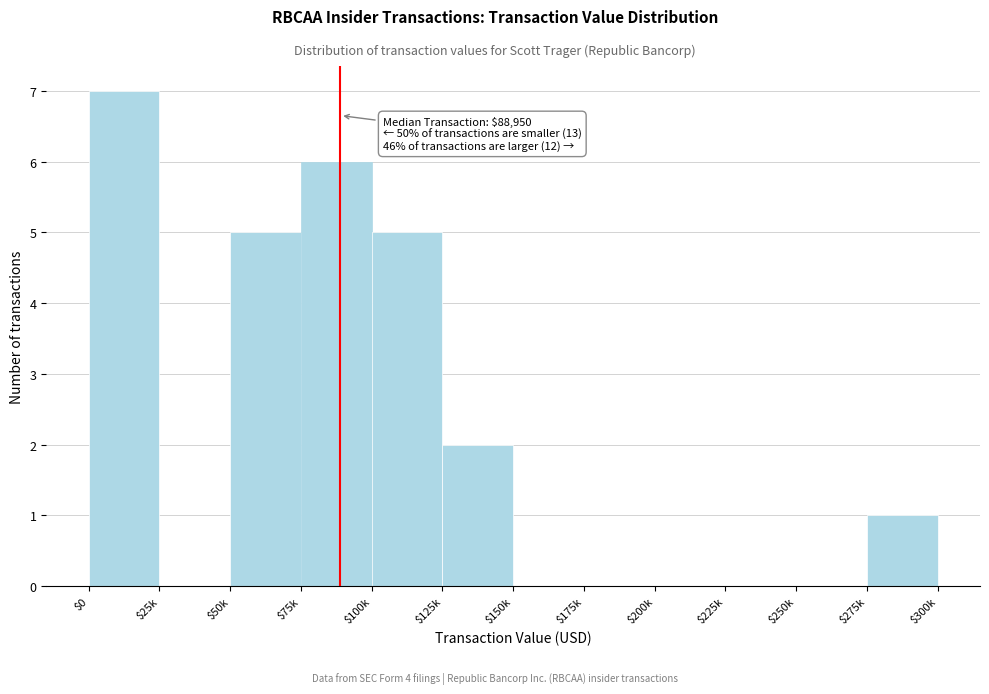

The value at $75k is 10. True or false?

False